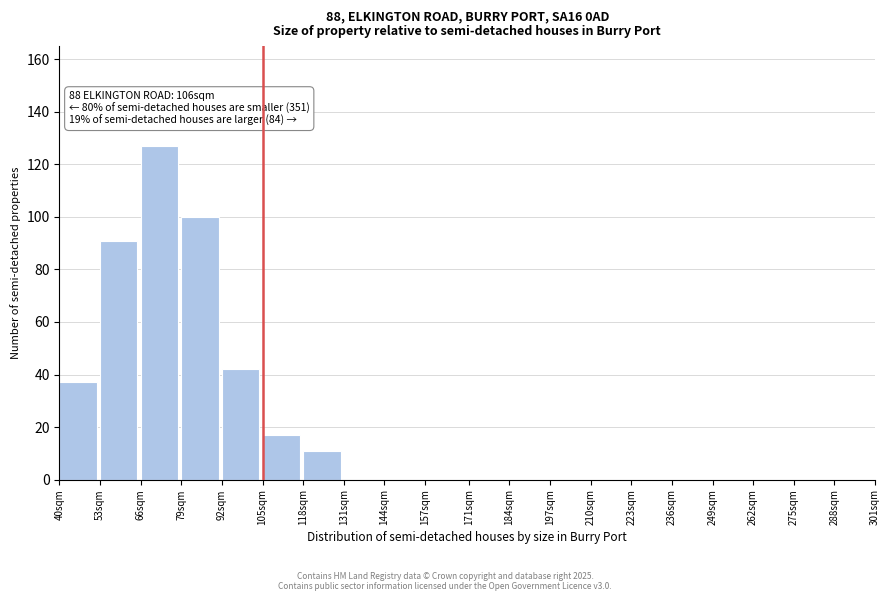

Reading right to left, list all the values displayed in this chart.

288sqm=0	275sqm=0	262sqm=0	249sqm=0	236sqm=0	223sqm=0	210sqm=0	197sqm=0	184sqm=0	171sqm=0	157sqm=0	144sqm=0	131sqm=0	118sqm=11	105sqm=17	92sqm=42	79sqm=100	66sqm=127	53sqm=91	40sqm=37